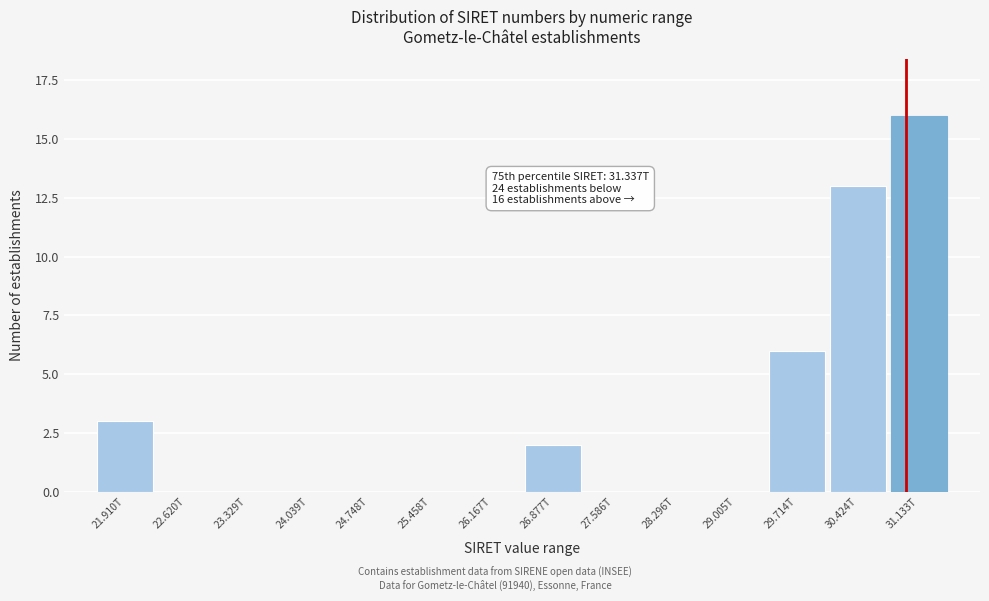

Reading left to right, extract all data points from this chart.

21.910T=3	22.620T=0	23.329T=0	24.039T=0	24.748T=0	25.458T=0	26.167T=0	26.877T=2	27.586T=0	28.296T=0	29.005T=0	29.714T=6	30.424T=13	31.133T=16